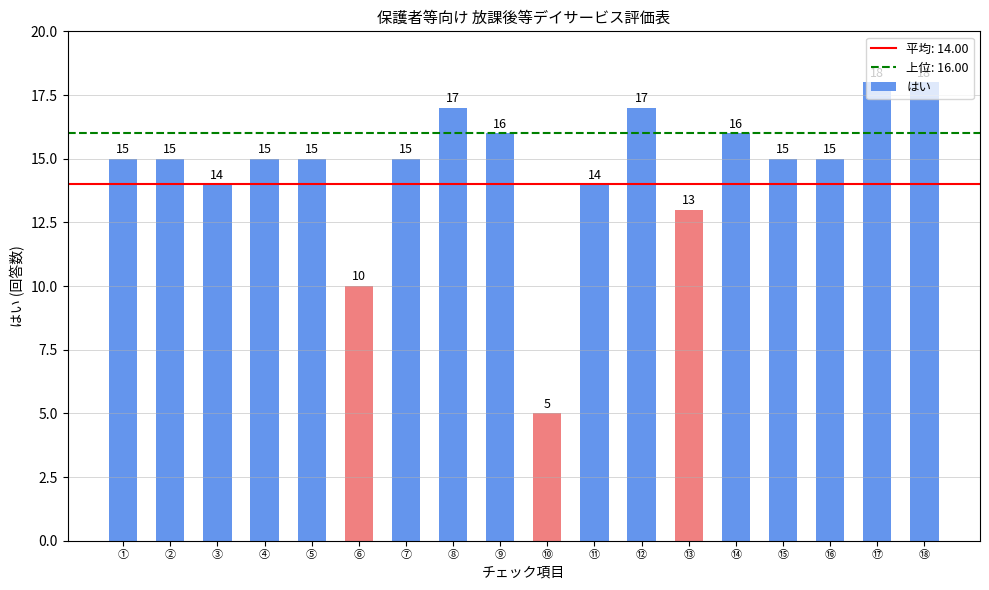

What position from the right is ⑨?

10